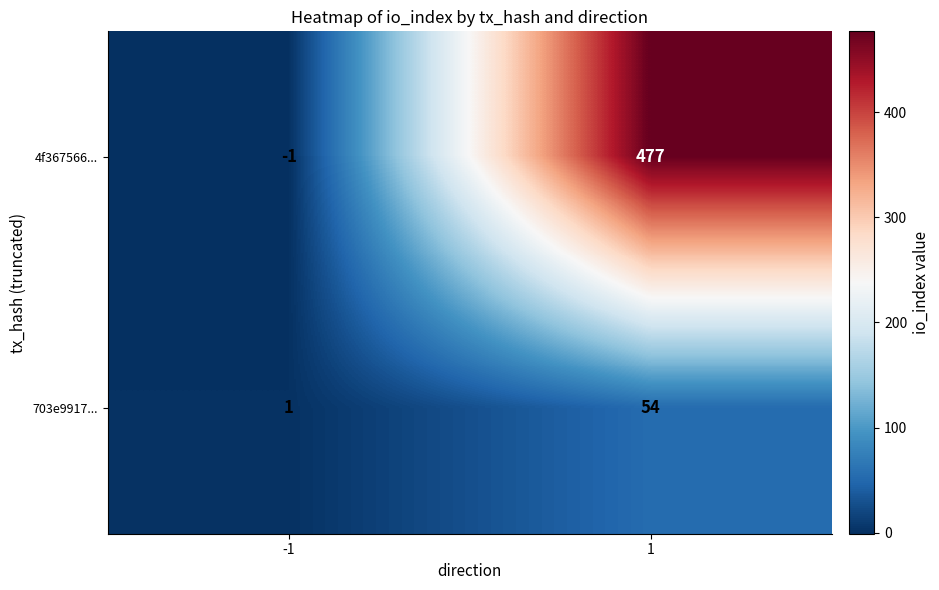

The value of 4f367566... at -1 is -2. True or false?

False